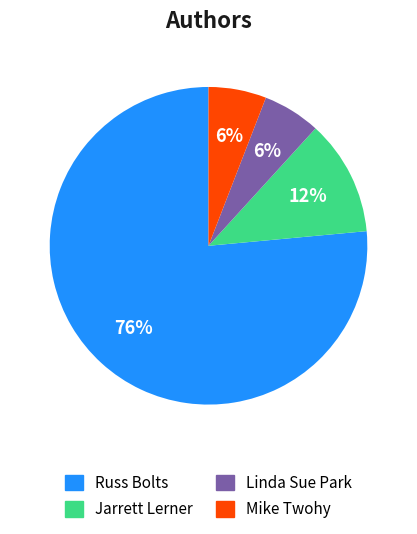

To the nearest percent, what is the combined percentage of Linda Sue Park and Jarrett Lerner?

18%